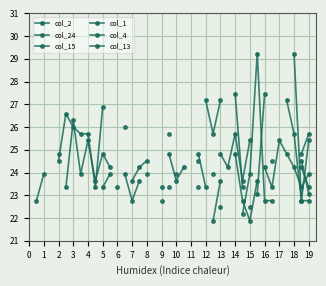

True or false: col_2 and col_24 intersect in this chart.

False